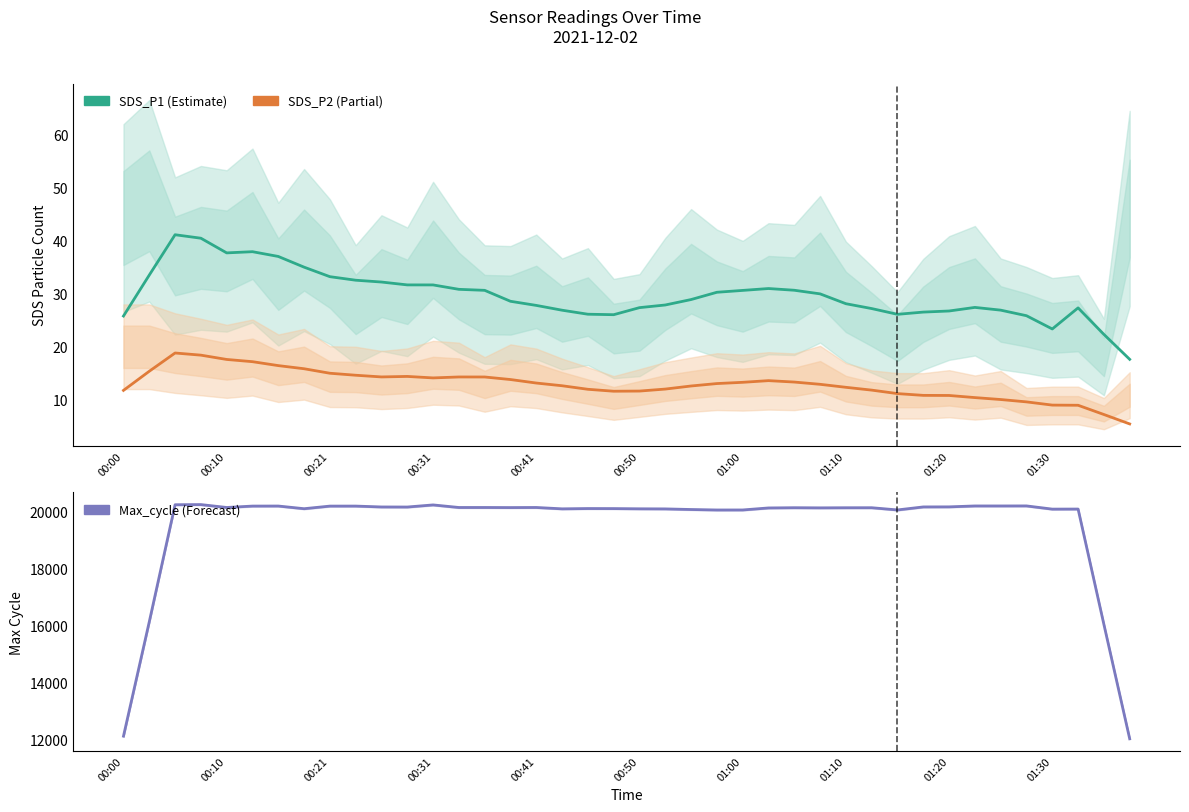

What is the label of the 39th point from the right?

00:10